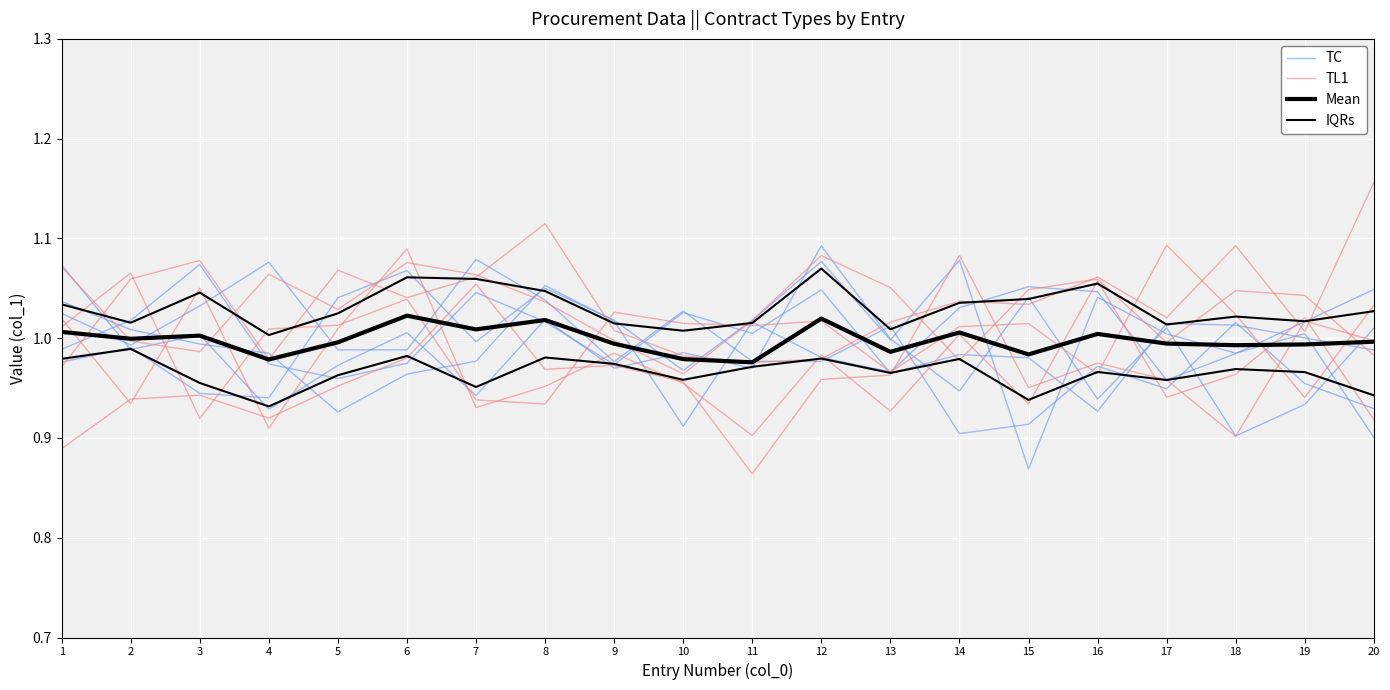

List the labels in order of Mean value, smallest first.

11, 4, 10, 15, 13, 18, 19, 9, 17, 5, 20, 2, 3, 16, 14, 1, 7, 8, 12, 6